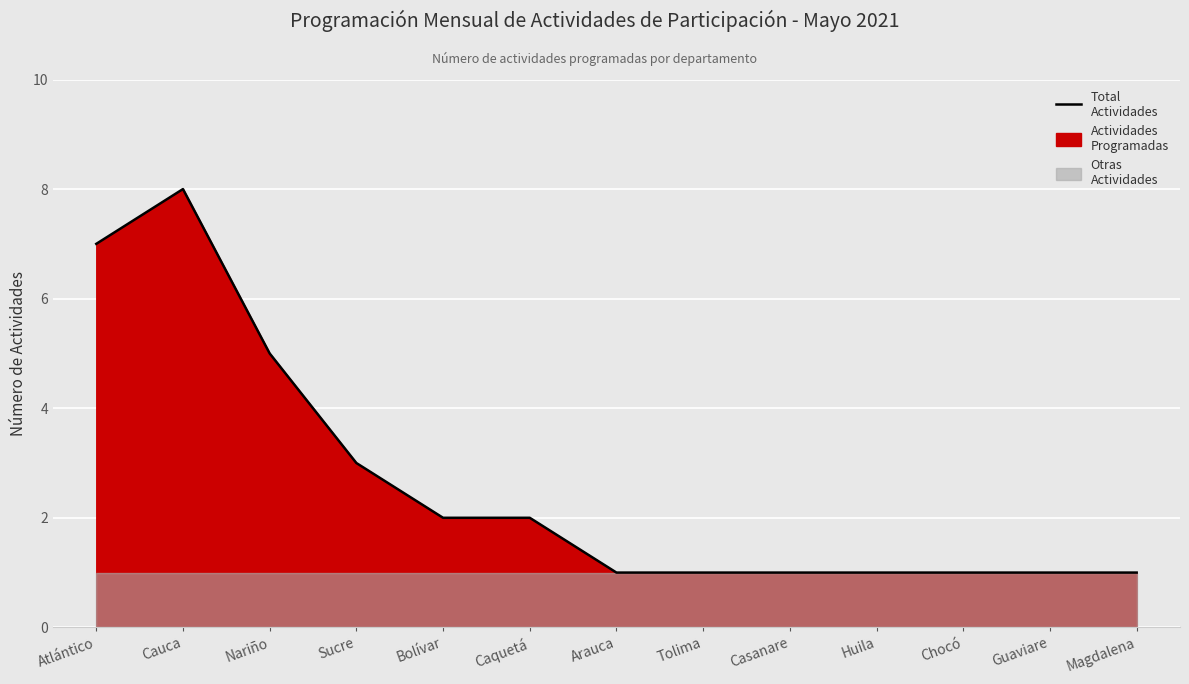

Reading left to right, extract all data points from this chart.

Atlántico=7	Cauca=8	Nariño=5	Sucre=3	Bolívar=2	Caquetá=2	Arauca=1	Tolima=1	Casanare=1	Huila=1	Chocó=1	Guaviare=1	Magdalena=1